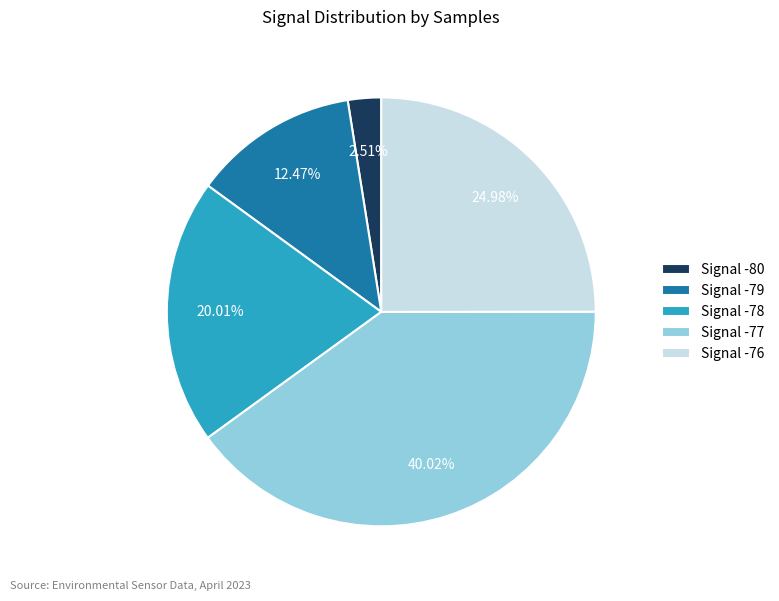

Which has a higher value, Signal -77 or Signal -80?

Signal -77